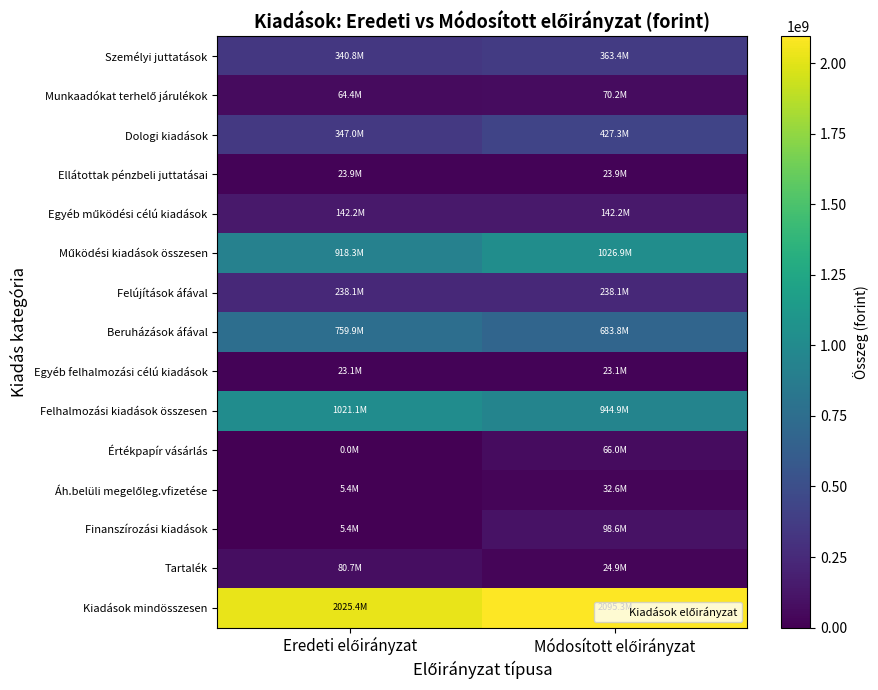

At which category is the sum across all series the highest?

Módosított előirányzat